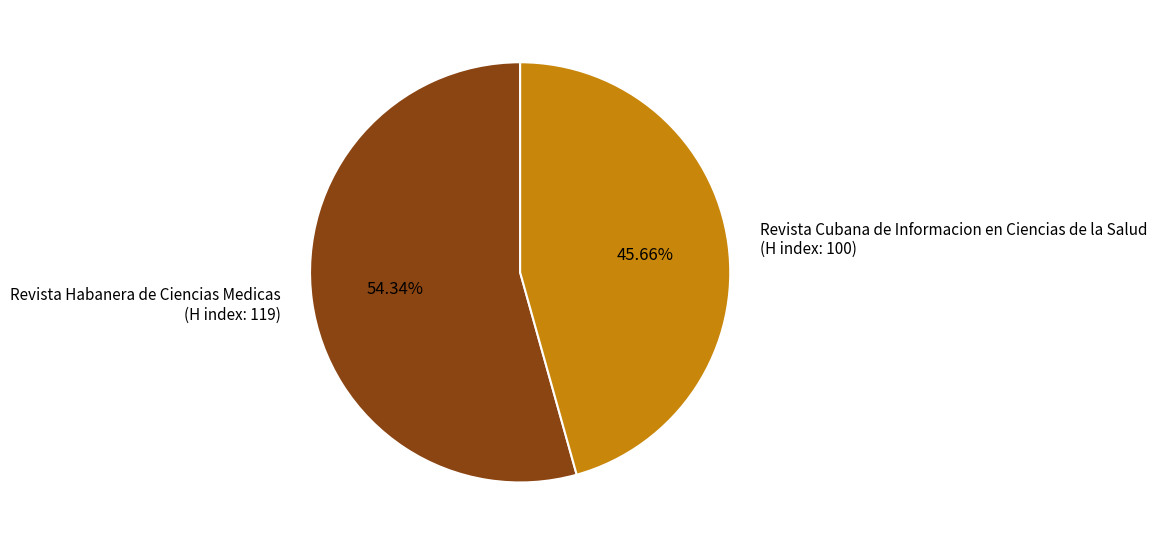

Count the number of slices in the pie.

2